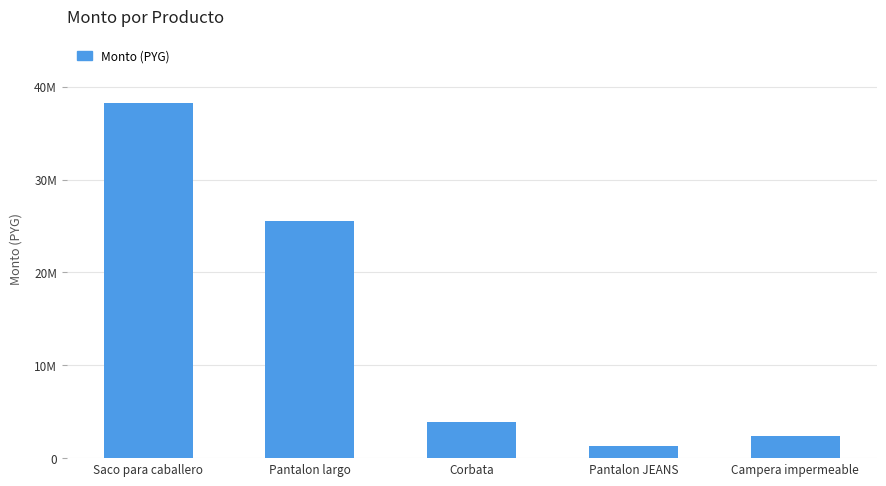

At which category does the chart reach its minimum across all series?

Pantalon JEANS